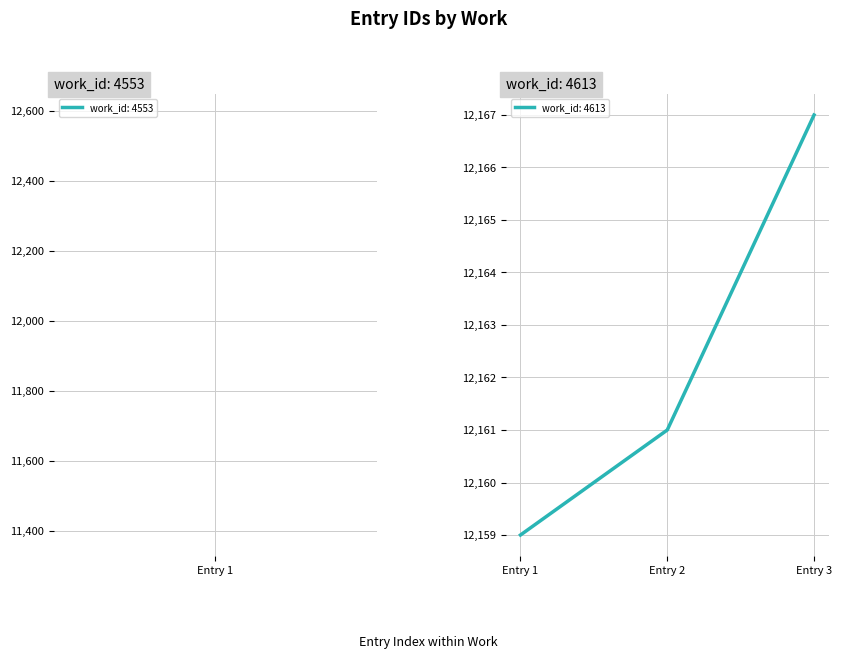

What is the minimum value shown in the chart?

12159